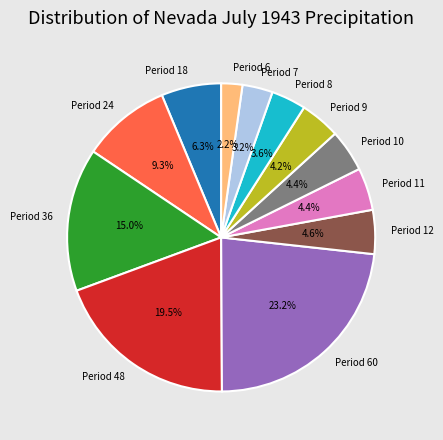

To the nearest percent, what portion does Period 6 represent?

2%